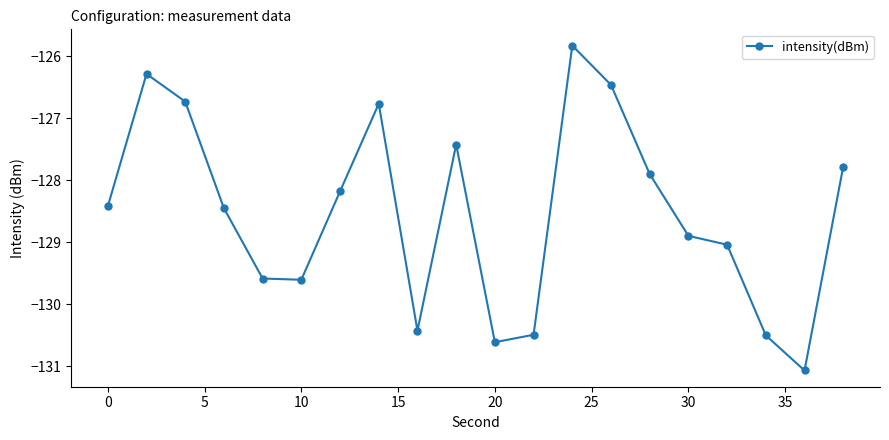

What is the greatest value displayed?

-125.8